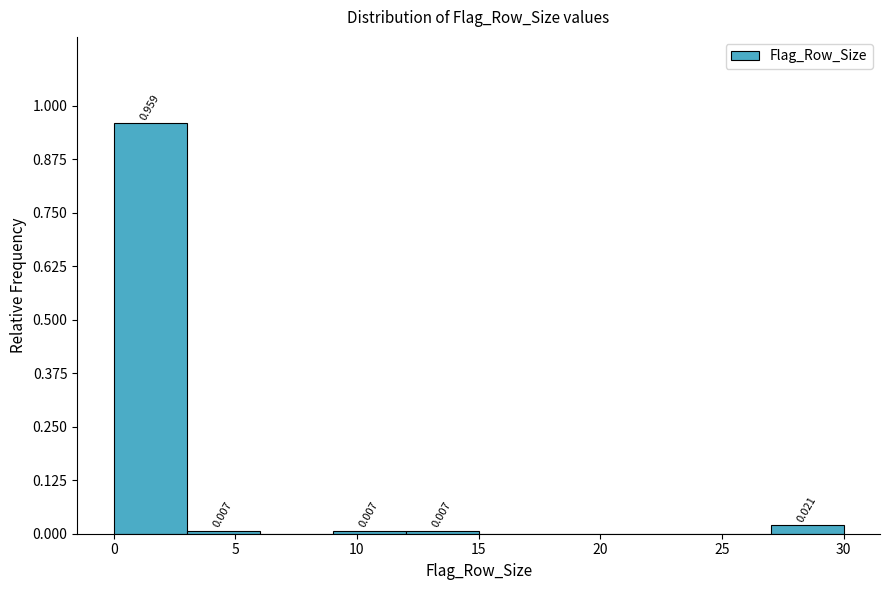

Over which range of the x-axis is the bar tallest?

0 to 3